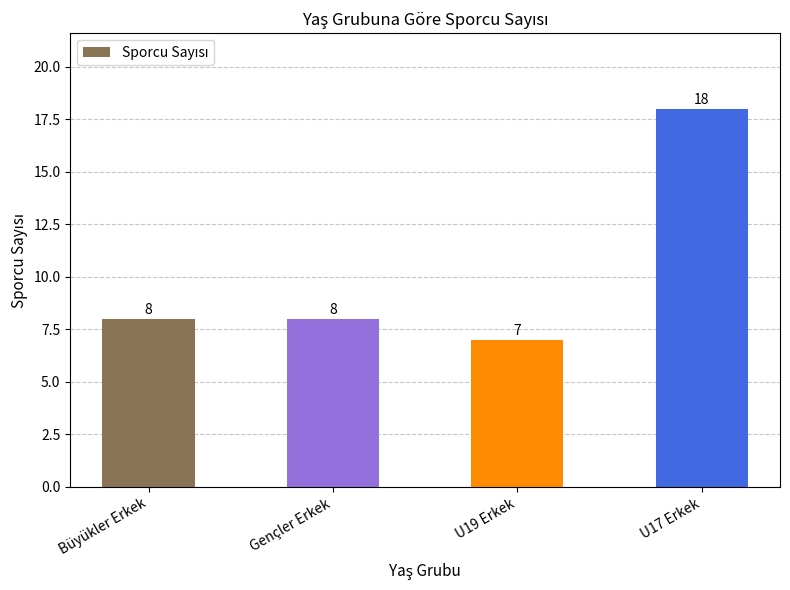

What is the difference between the maximum and minimum values?

11